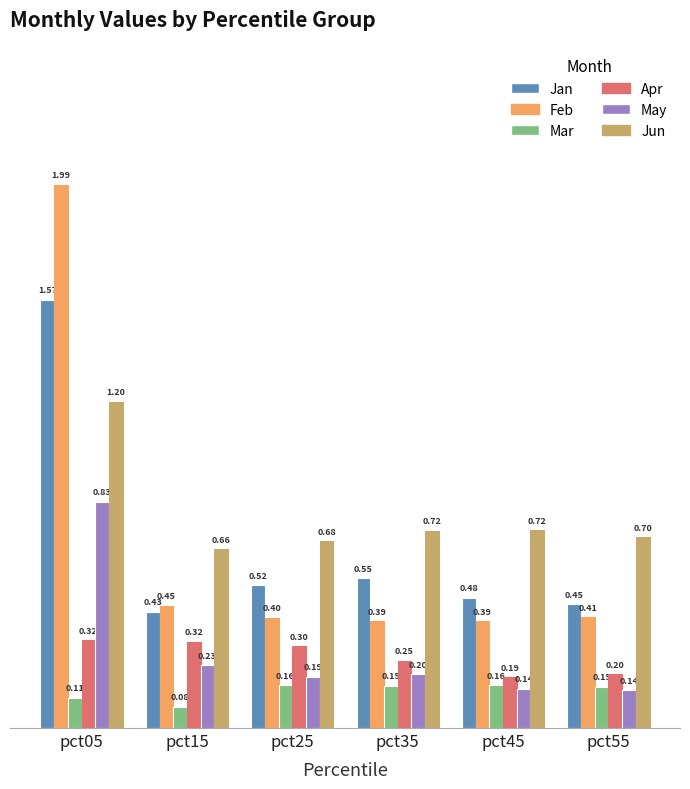

Between pct05 and pct15, which series saw the biggest shift?

Feb